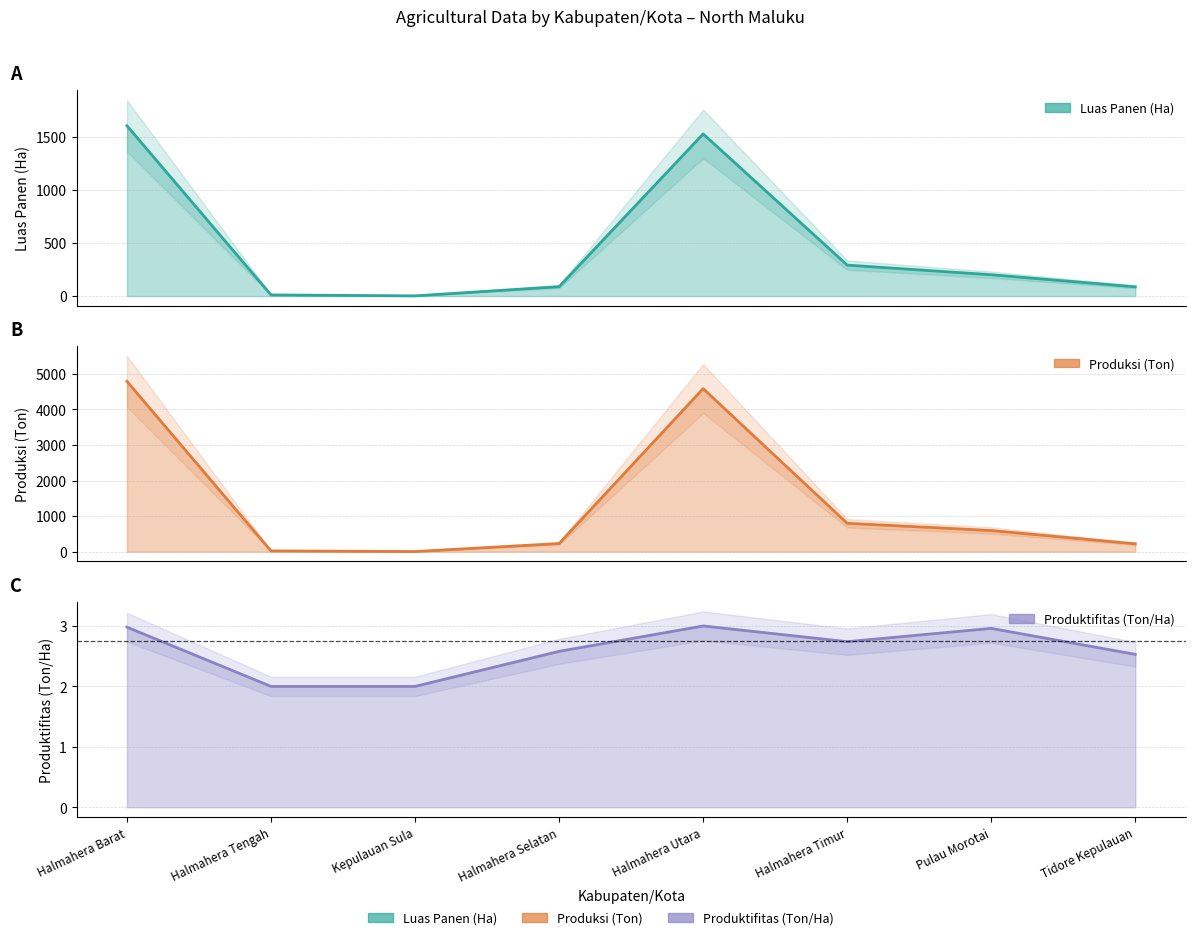

Does the chart display data point markers on the line(s)?

No